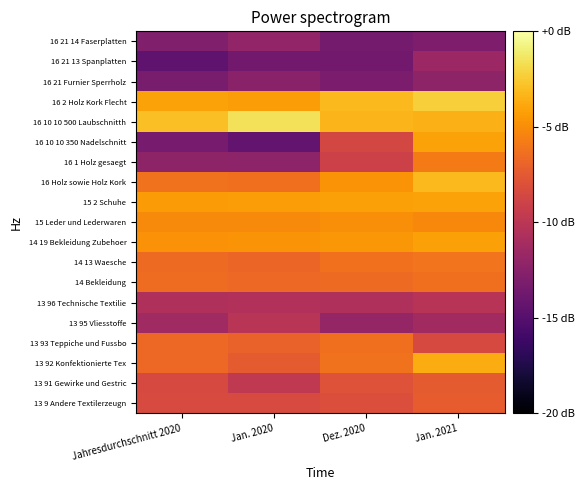

Reading left to right, what are all the values shown in this chart?

13 9 Andere Textilerzeugn: Jahresdurchschnitt 2020=-8.4	Jan. 2020=-8.4	Dez. 2020=-8.2	Jan. 2021=-7.3
13 91 Gewirke und Gestric: Jahresdurchschnitt 2020=-8.5	Jan. 2020=-9.7	Dez. 2020=-7.9	Jan. 2021=-7.4
13 92 Konfektionierte Tex: Jahresdurchschnitt 2020=-6.7	Jan. 2020=-7.4	Dez. 2020=-6.2	Jan. 2021=-3.7
13 93 Teppiche und Fussbo: Jahresdurchschnitt 2020=-6.7	Jan. 2020=-7.0	Dez. 2020=-6.4	Jan. 2021=-8.5
13 95 Vliesstoffe: Jahresdurchschnitt 2020=-11.4	Jan. 2020=-10.1	Dez. 2020=-11.9	Jan. 2021=-11.3
13 96 Technische Textilie: Jahresdurchschnitt 2020=-10.6	Jan. 2020=-10.5	Dez. 2020=-10.7	Jan. 2021=-10.2
14 Bekleidung: Jahresdurchschnitt 2020=-6.5	Jan. 2020=-6.7	Dez. 2020=-6.6	Jan. 2021=-6.4
14 13 Waesche: Jahresdurchschnitt 2020=-6.6	Jan. 2020=-6.8	Dez. 2020=-6.3	Jan. 2021=-6.1
14 19 Bekleidung Zubehoer: Jahresdurchschnitt 2020=-4.8	Jan. 2020=-4.7	Dez. 2020=-4.6	Jan. 2021=-4.2
15 Leder und Lederwaren: Jahresdurchschnitt 2020=-5.1	Jan. 2020=-5.1	Dez. 2020=-5.0	Jan. 2021=-5.2
15 2 Schuhe: Jahresdurchschnitt 2020=-4.4	Jan. 2020=-4.3	Dez. 2020=-4.2	Jan. 2021=-4.1
16 Holz sowie Holz Kork: Jahresdurchschnitt 2020=-6.2	Jan. 2020=-6.4	Dez. 2020=-4.7	Jan. 2021=-3.2
16 1 Holz gesaegt: Jahresdurchschnitt 2020=-12.2	Jan. 2020=-12.3	Dez. 2020=-9.0	Jan. 2021=-5.8
16 10 10 350 Nadelschnitt: Jahresdurchschnitt 2020=-13.4	Jan. 2020=-14.3	Dez. 2020=-8.6	Jan. 2021=-4.1
16 10 10 500 Laubschnitth: Jahresdurchschnitt 2020=-2.9	Jan. 2020=-1.5	Dez. 2020=-3.3	Jan. 2021=-3.5
16 2 Holz Kork Flecht: Jahresdurchschnitt 2020=-4.1	Jan. 2020=-4.3	Dez. 2020=-3.2	Jan. 2021=-2.3
16 21 Furnier Sperrholz: Jahresdurchschnitt 2020=-13.3	Jan. 2020=-12.5	Dez. 2020=-13.2	Jan. 2021=-12.2
16 21 13 Spanplatten: Jahresdurchschnitt 2020=-14.5	Jan. 2020=-13.6	Dez. 2020=-13.6	Jan. 2021=-11.6
16 21 14 Faserplatten: Jahresdurchschnitt 2020=-12.9	Jan. 2020=-12.1	Dez. 2020=-13.5	Jan. 2021=-13.1